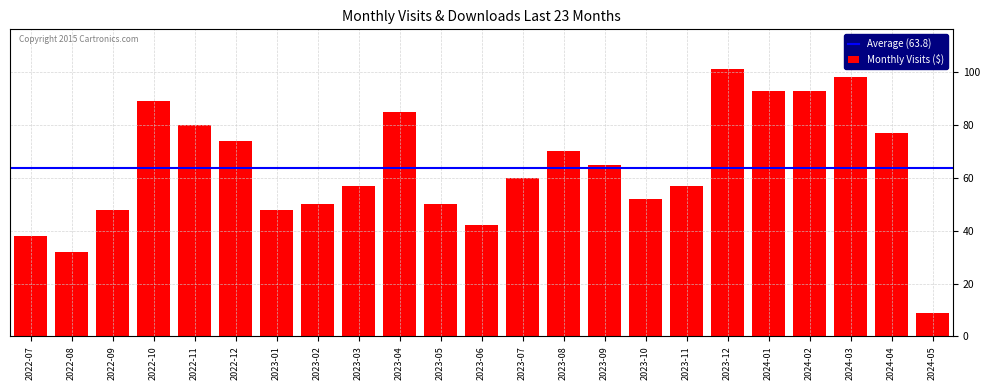

At which category does the chart reach its peak across all series?

2023-12